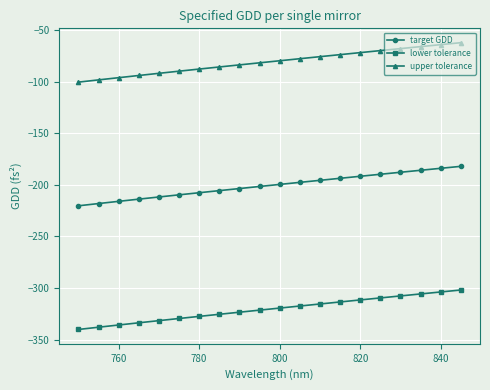

What is the sum of all lower tolerance values?

-6414.1